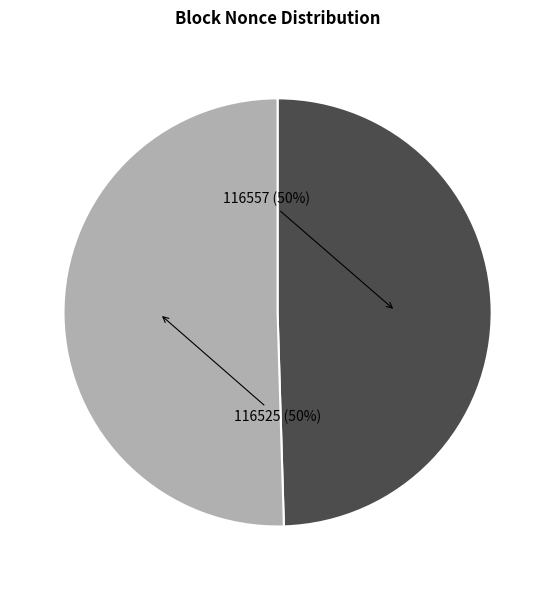

To the nearest percent, what is the average slice percentage?

50%